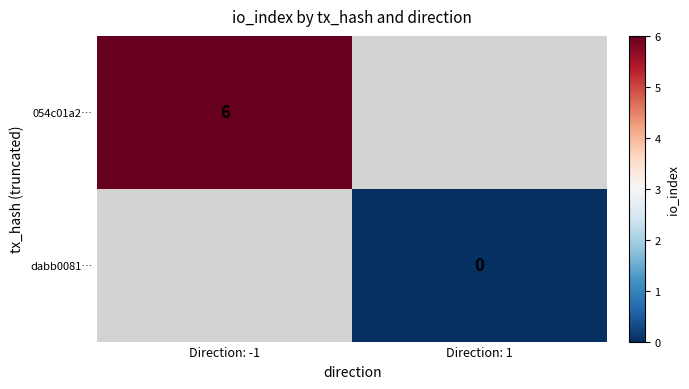

The value of 054c01a2… at Direction: -1 is 9. True or false?

False